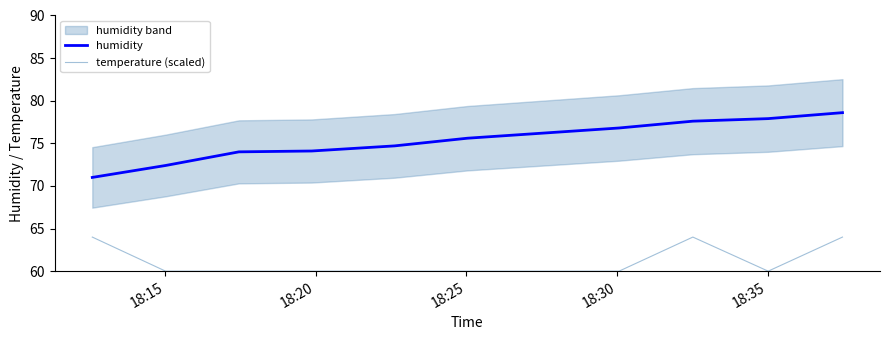

What is the maximum value for temperature (scaled)?

64.0